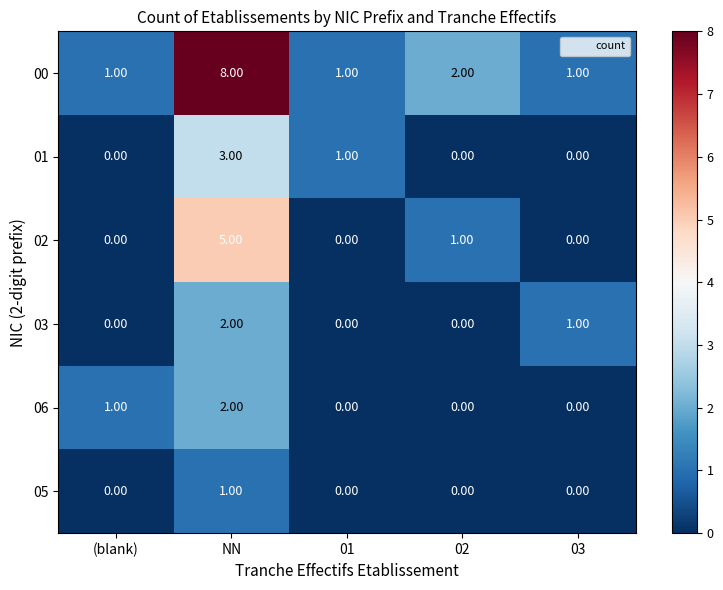

What is the spread (max minus min) of values at 03?

1